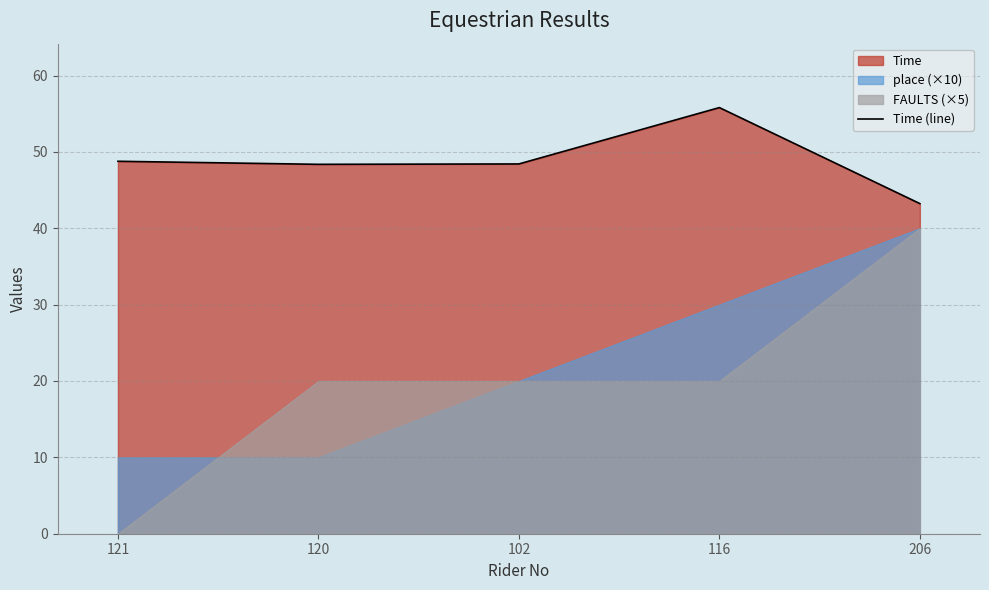

At which category does the data reach its first local peak?

116